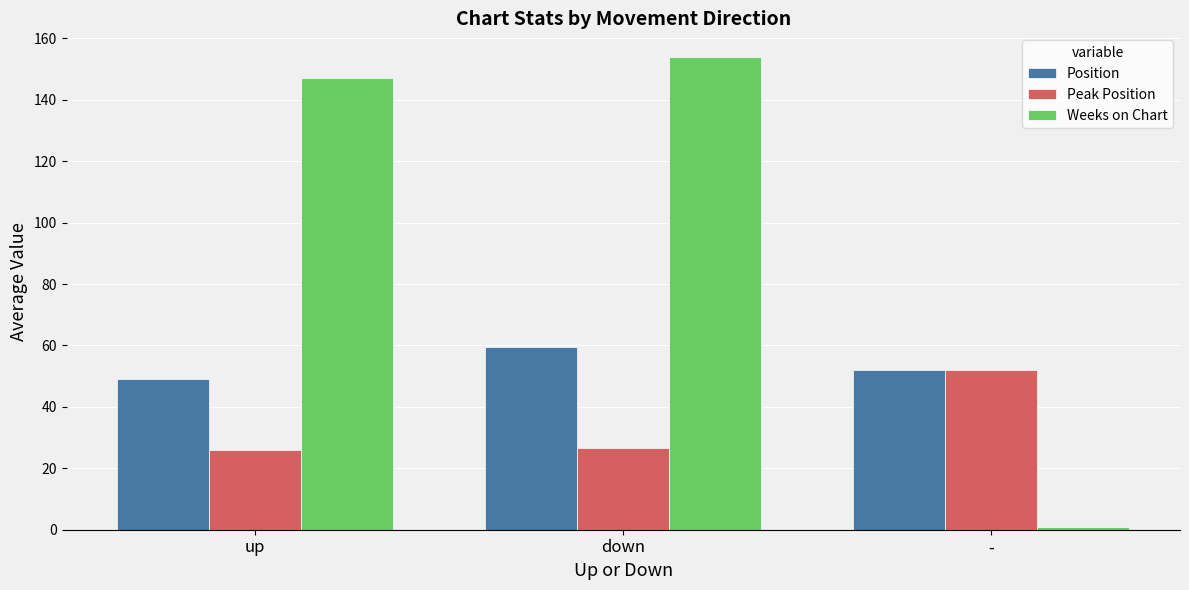

How many groups of bars are there?

3